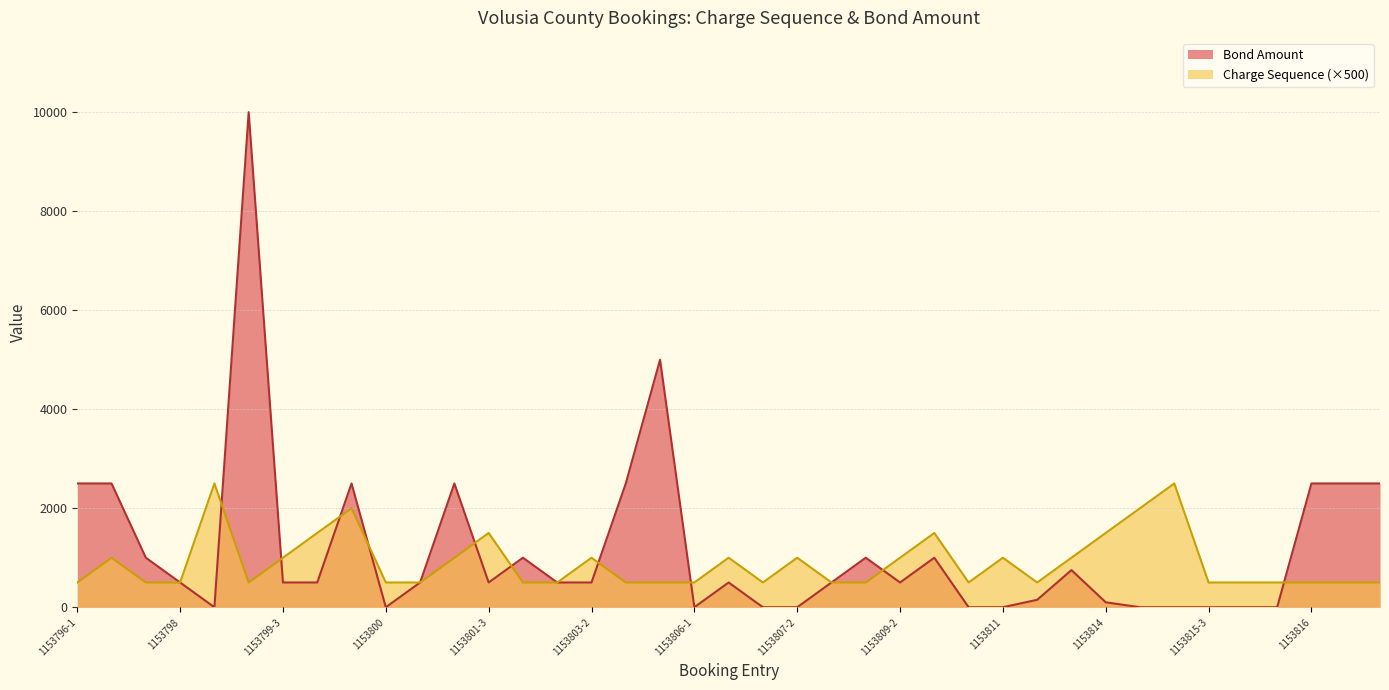

List the series in order of their peak value, lowest first.

Charge Sequence (×500), Bond Amount